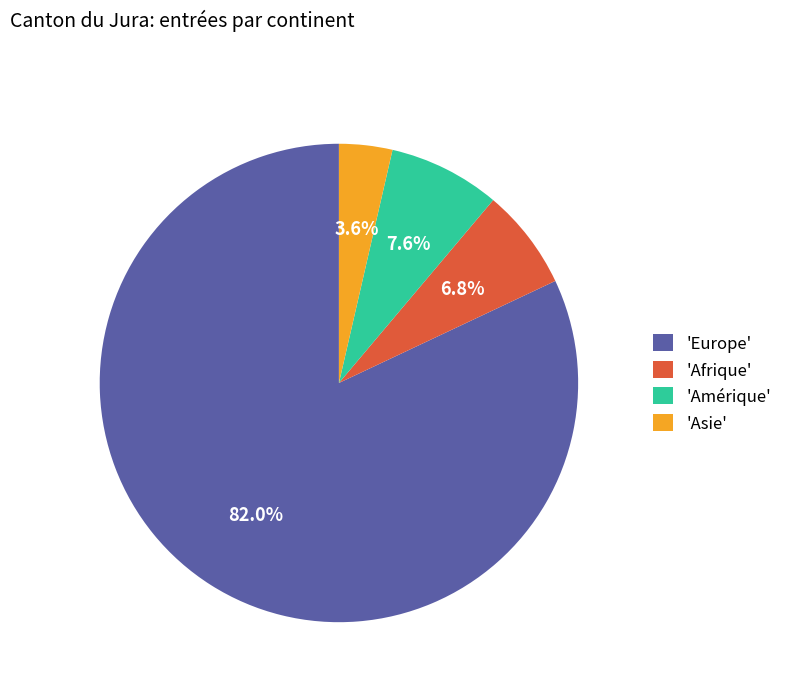

What portion of the pie excludes 'Amérique'?

92.4%